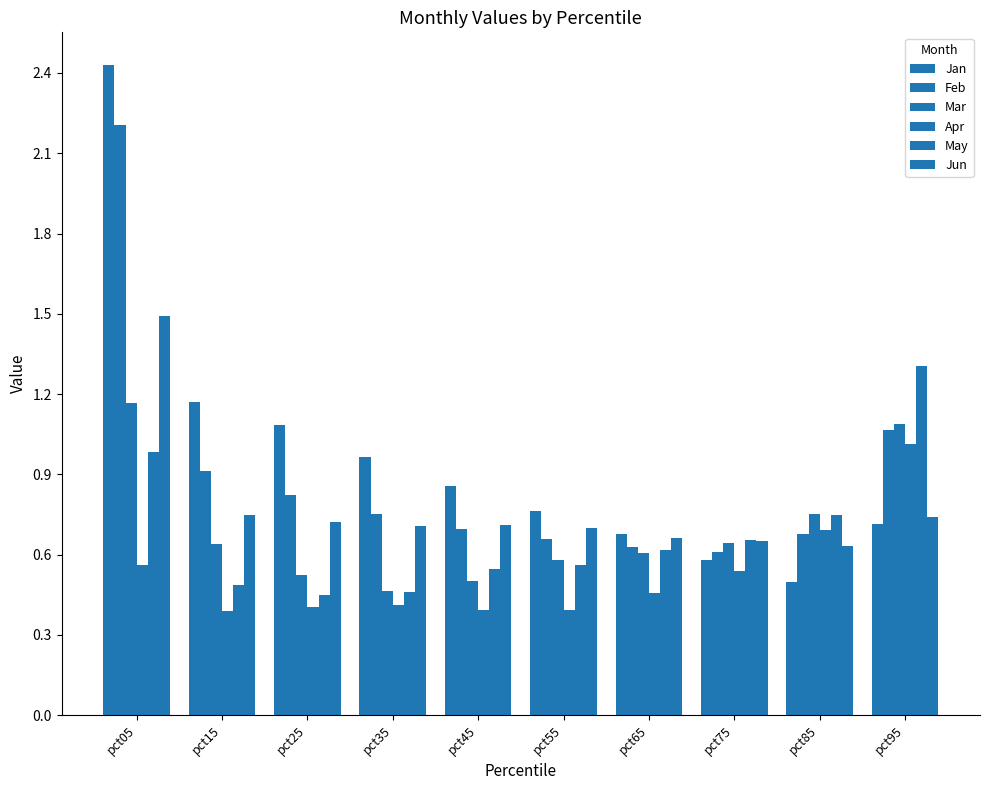

Count the number of data series in this chart.

6